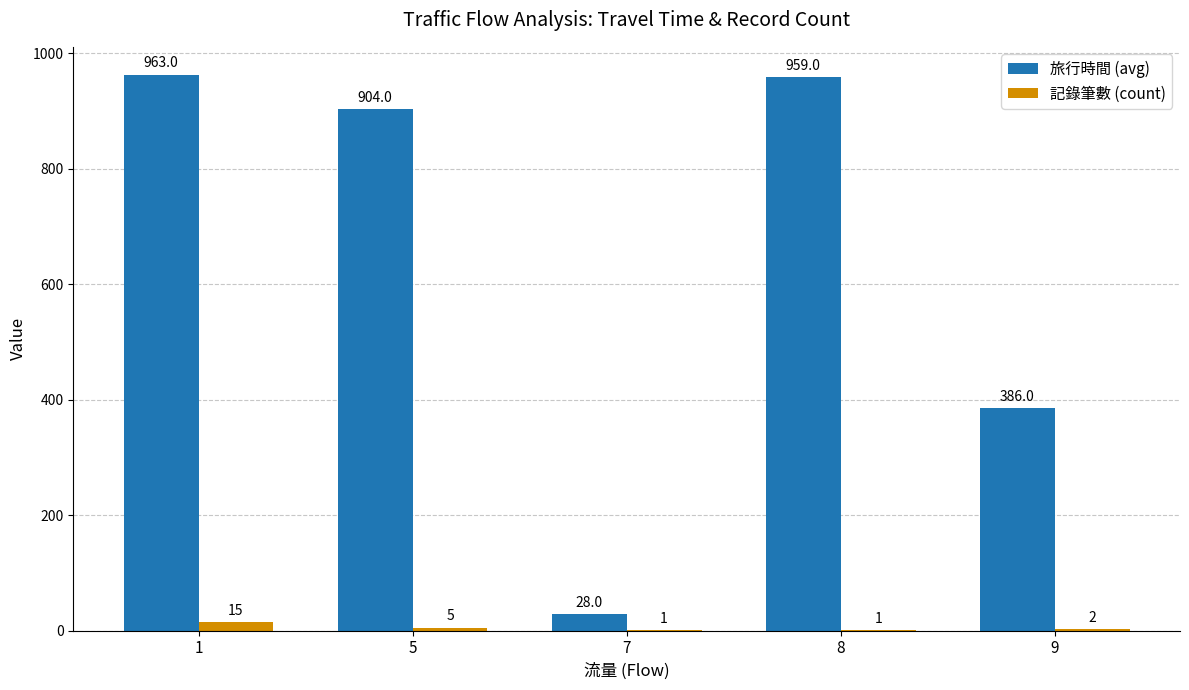

Where does the 記錄筆數 (count) series first go above 2?

1